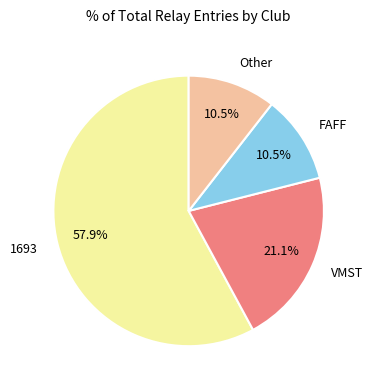

How many segments does this pie chart have?

4